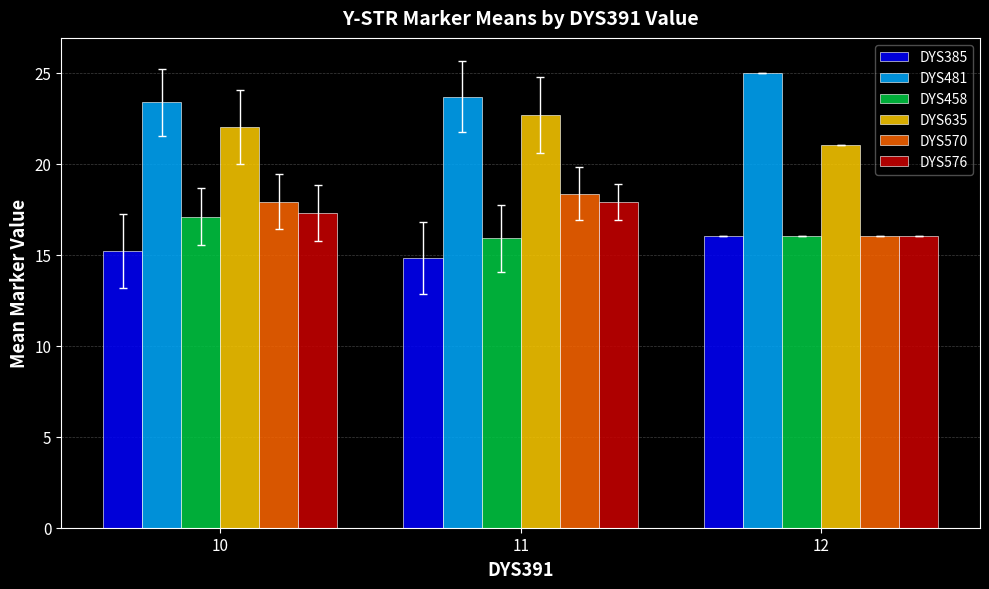

Which series has the widest spread of values?

DYS570